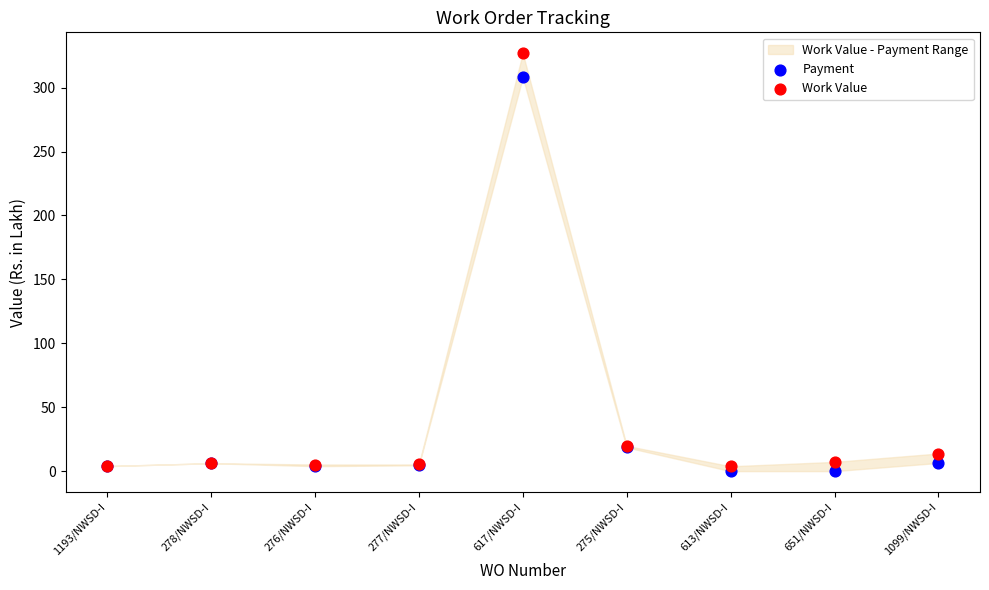

Which series contains the highest Y value?

Work Value